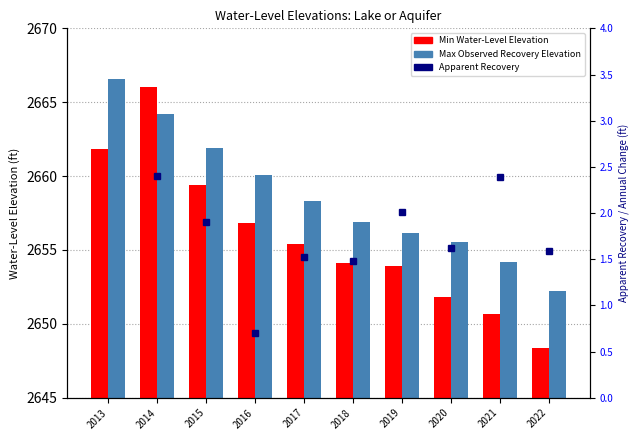

Which category has the lowest value across all series?

2022